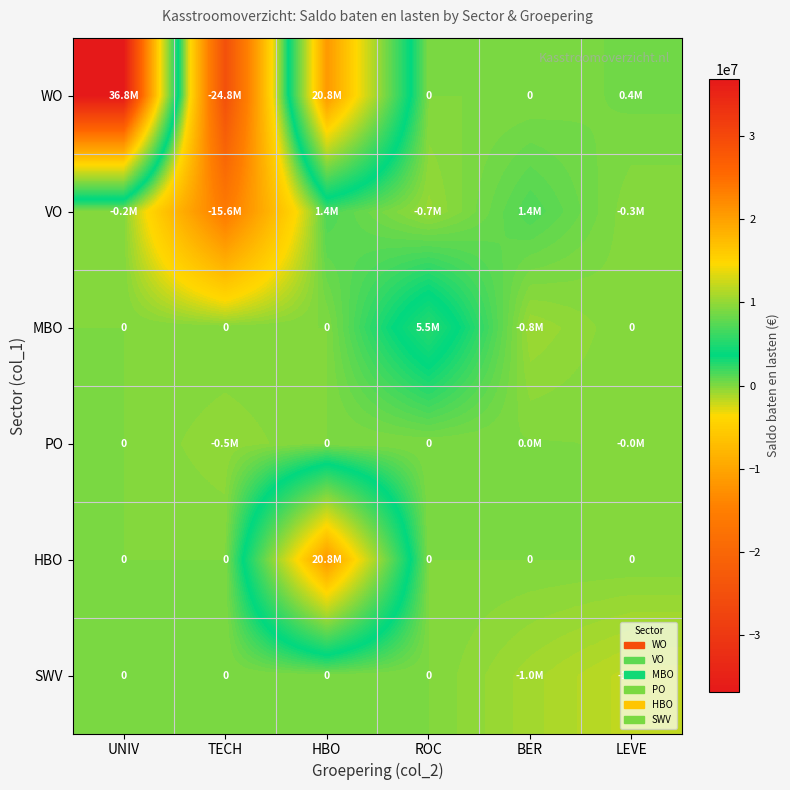

True or false: PO has a value of -29687 at LEVE.

True